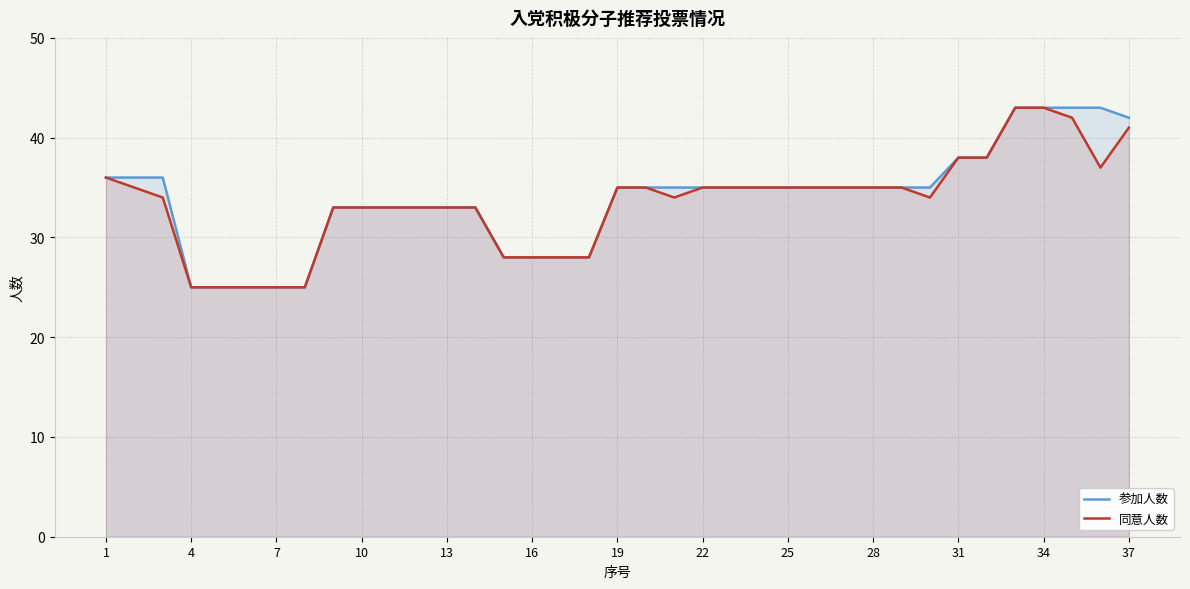

What are all the series names shown in the legend?

参加人数, 同意人数